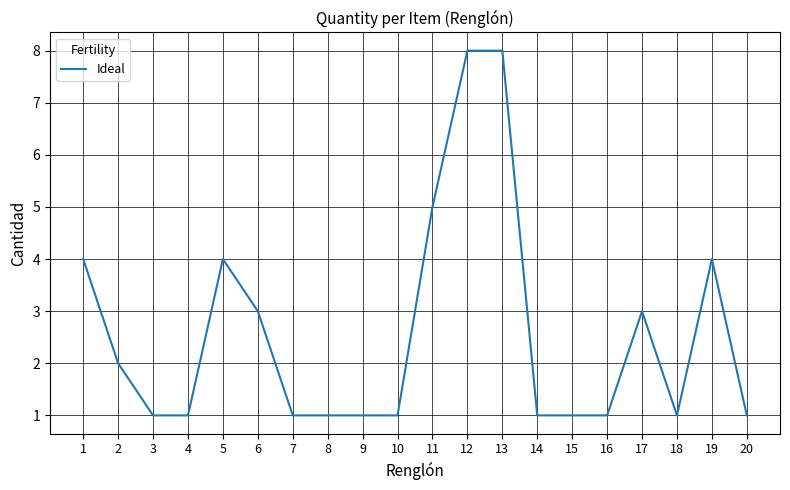

Reading left to right, transcribe all the data shown in this chart.

4	2	1	1	4	3	1	1	1	1	5	8	8	1	1	1	3	1	4	1